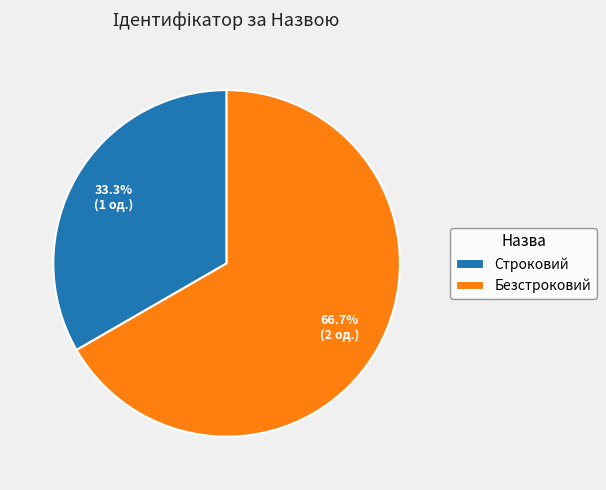

What is the smallest slice in the pie chart?

Строковий